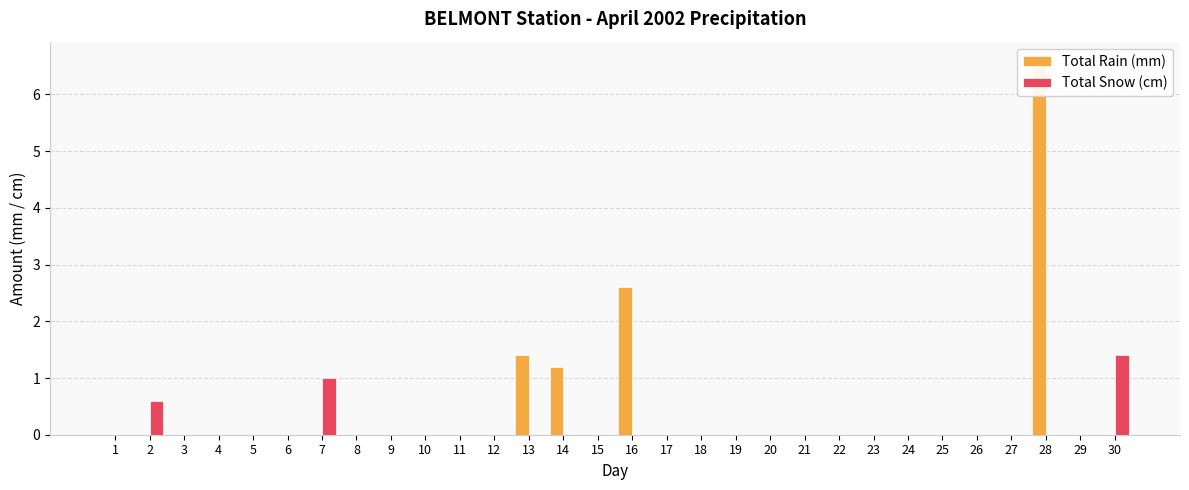

Is it true that Total Rain (mm) equals 2.5 at 25?

False